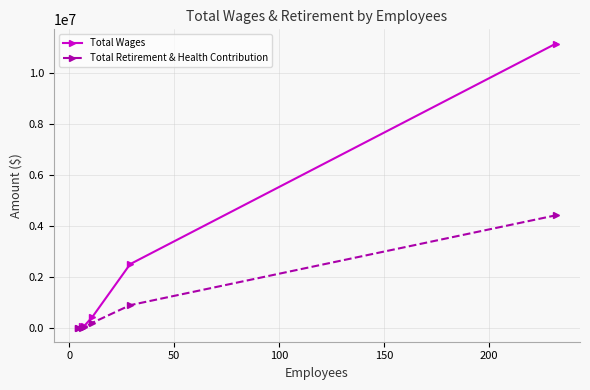

How many values in the Total Wages series are below 415615?

3